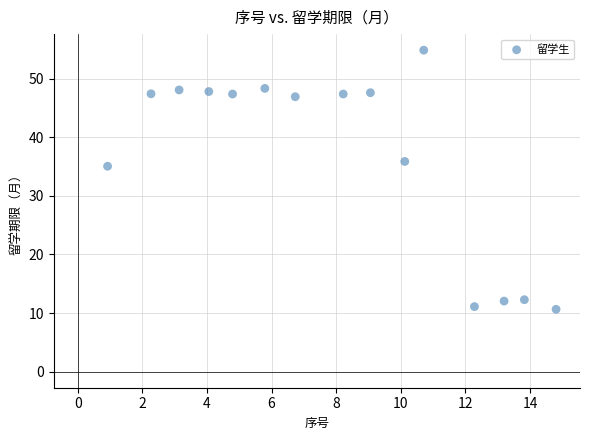

What Y value in the scatter plot is closest to 32?

35.1